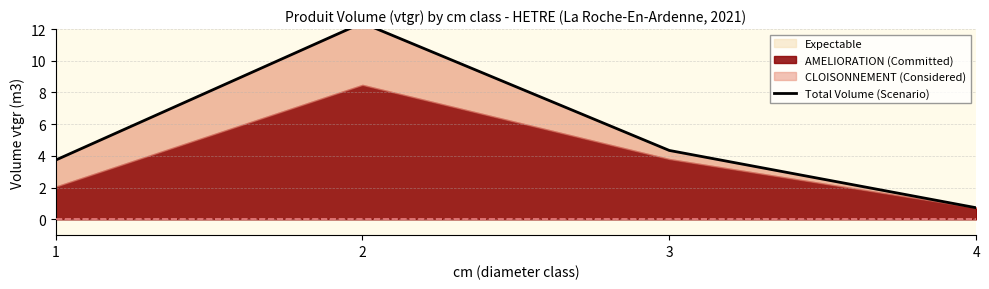

Reading right to left, extract all data points from this chart.

0.7	4.3	12.4	3.7